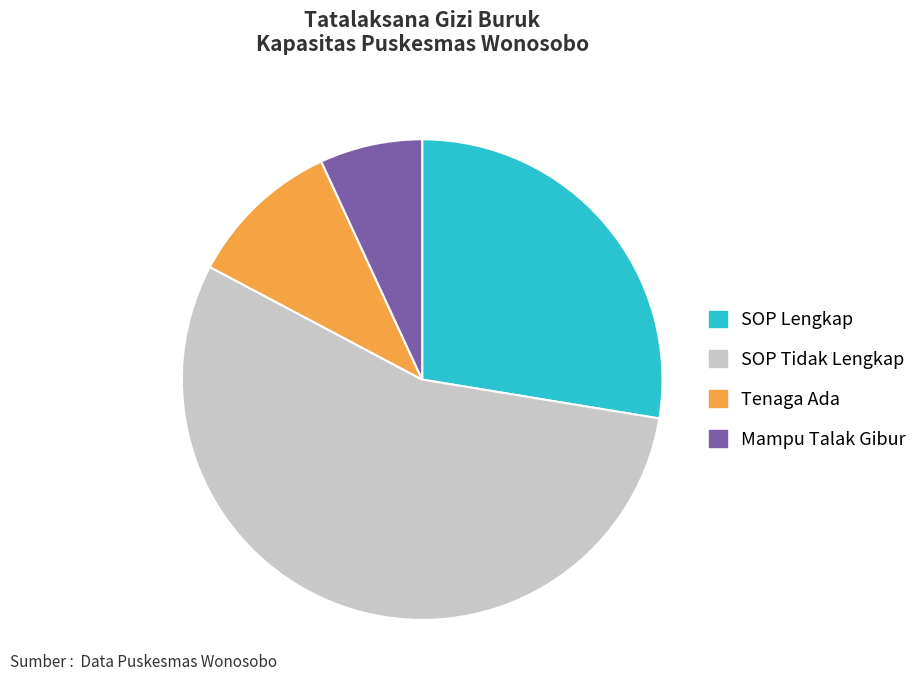

Combined, do Tenaga Ada and Mampu Talak Gibur account for over 50%?

No